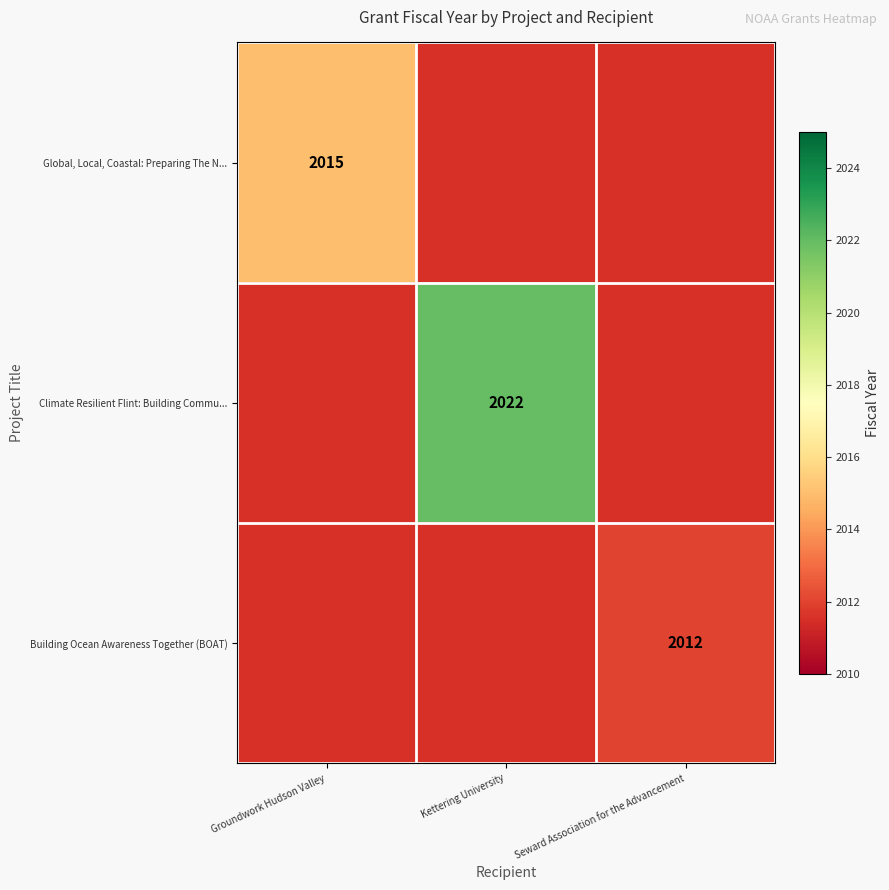

The value of Climate Resilient Flint: Building Commu... at Kettering University is 2022. True or false?

True